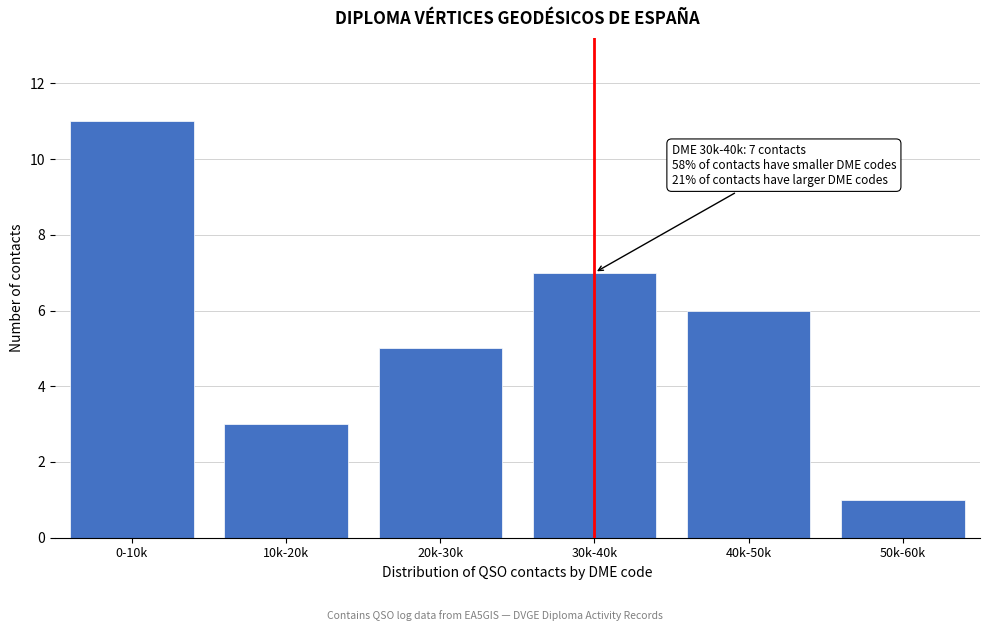

Reading left to right, what are all the values shown in this chart?

0-10k=11	10k-20k=3	20k-30k=5	30k-40k=7	40k-50k=6	50k-60k=1